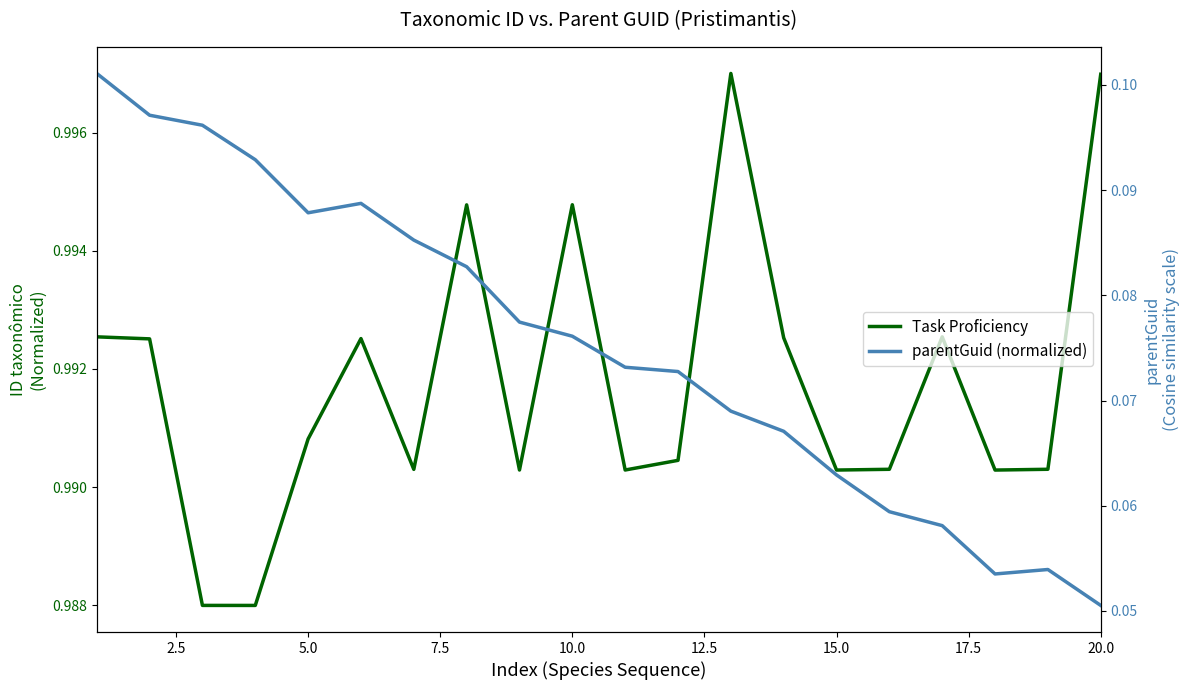

True or false: parentGuid (normalized) has more than 2 interior local peaks.

False